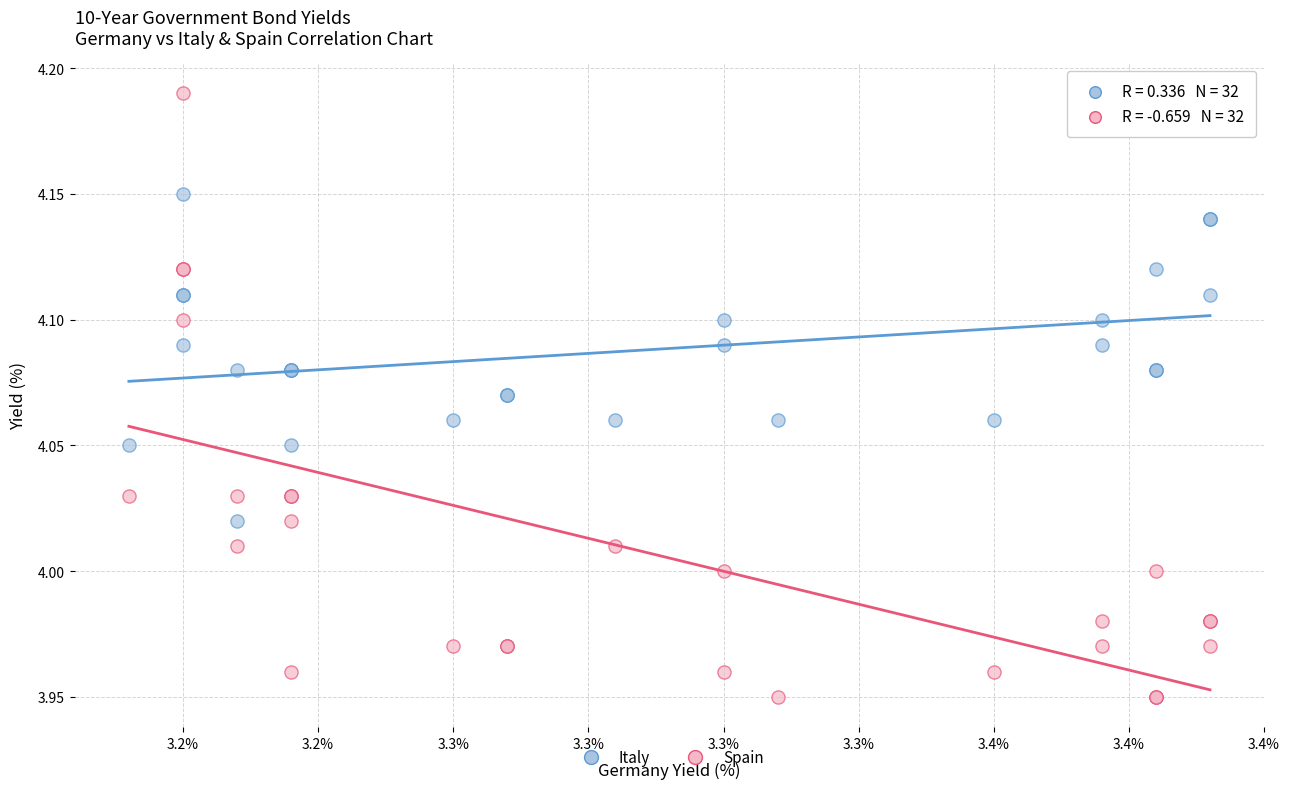

Which series contains the highest Y value?

Spain